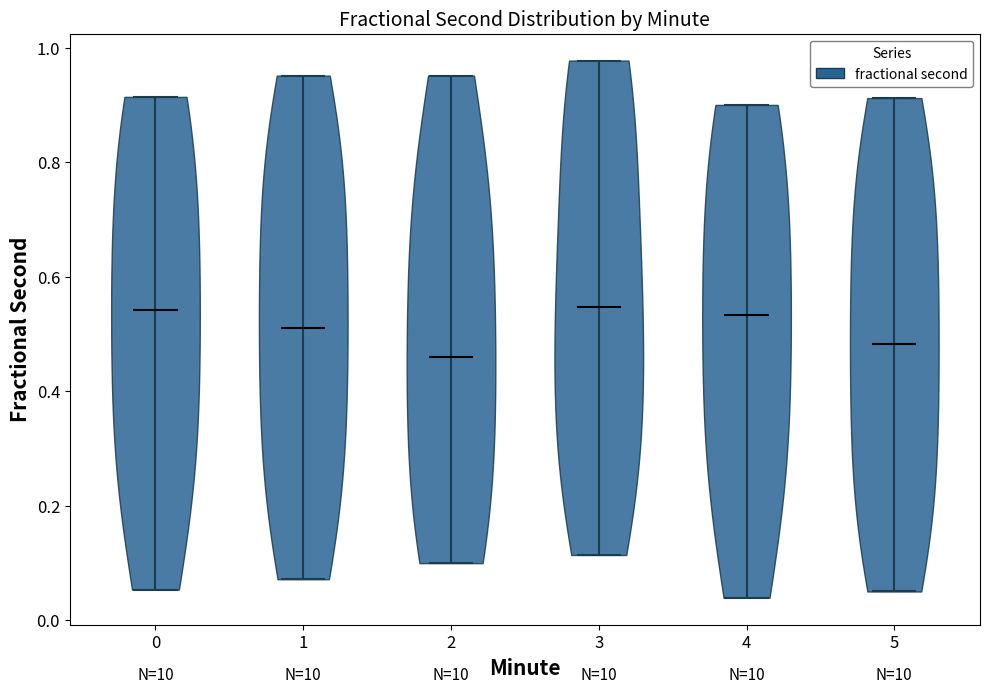

Which violin has the lowest median line?

2